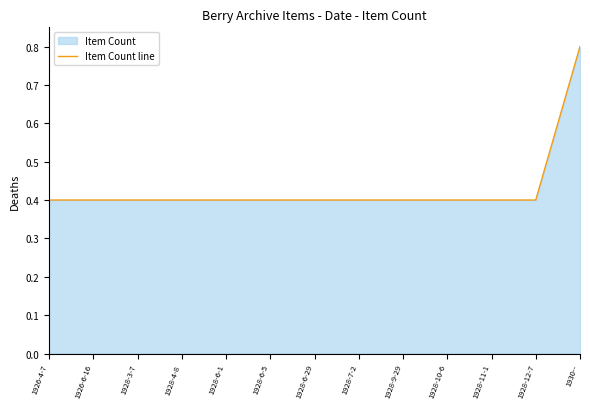

What position from the right is 1928-11-1?

3